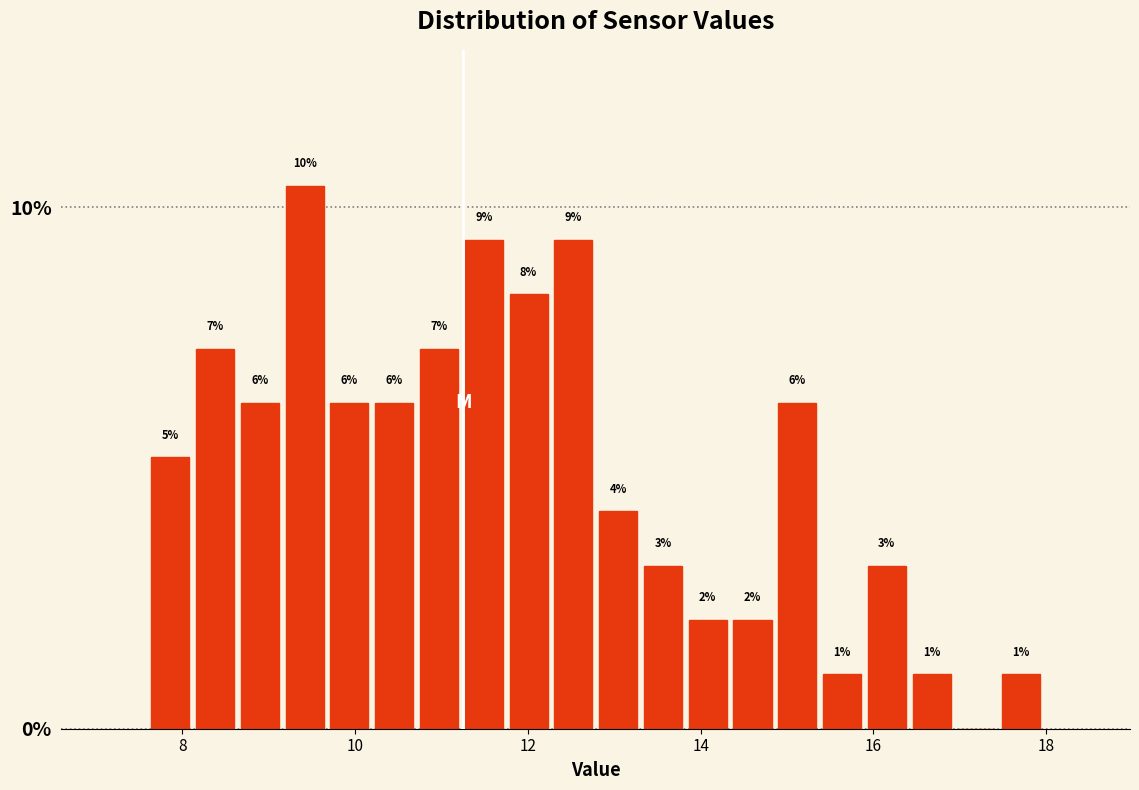

Read against the x-axis, roughly where is the centre of the tallest bar?

9.4